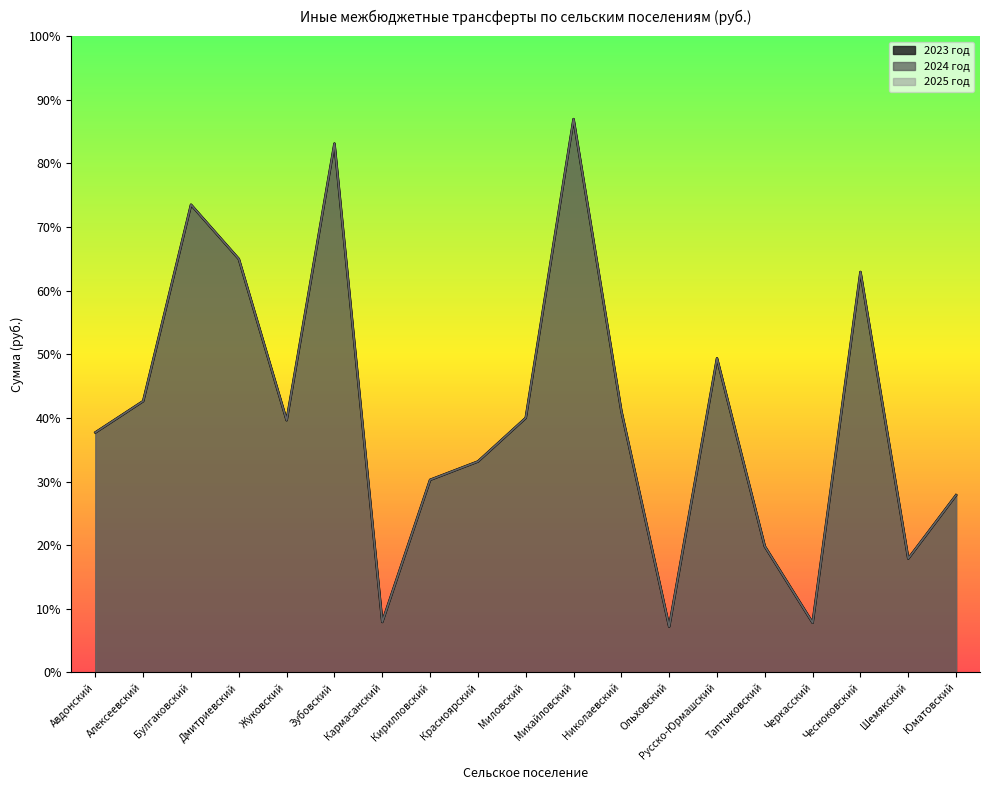

True or false: 2024 год and 2025 год intersect in this chart.

False